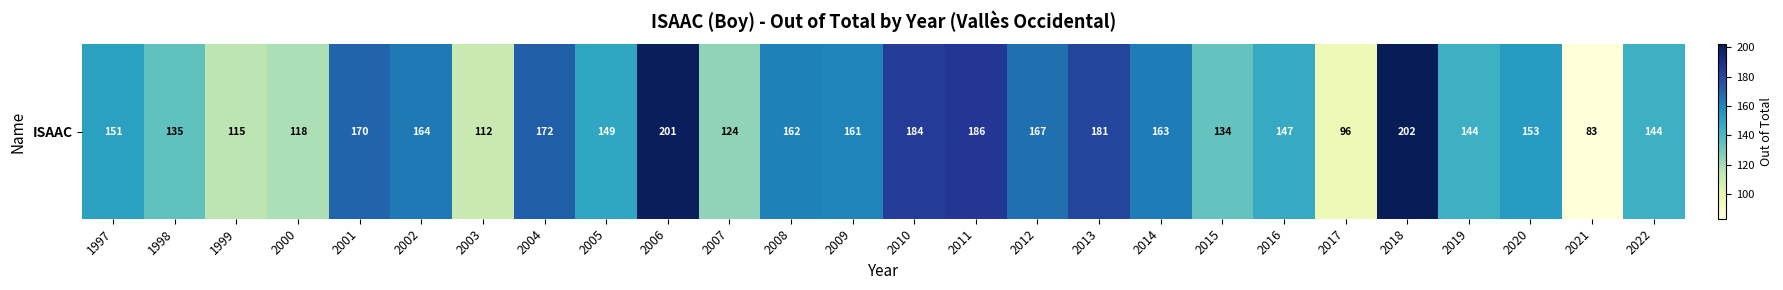

At which category does the chart reach its peak across all series?

2018